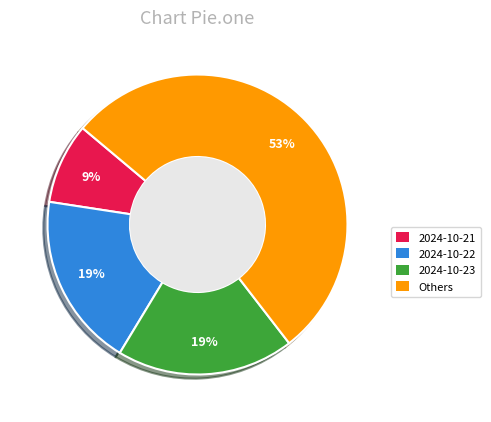

To the nearest percent, what is the combined percentage of 2024-10-21 and 2024-10-23?

28%